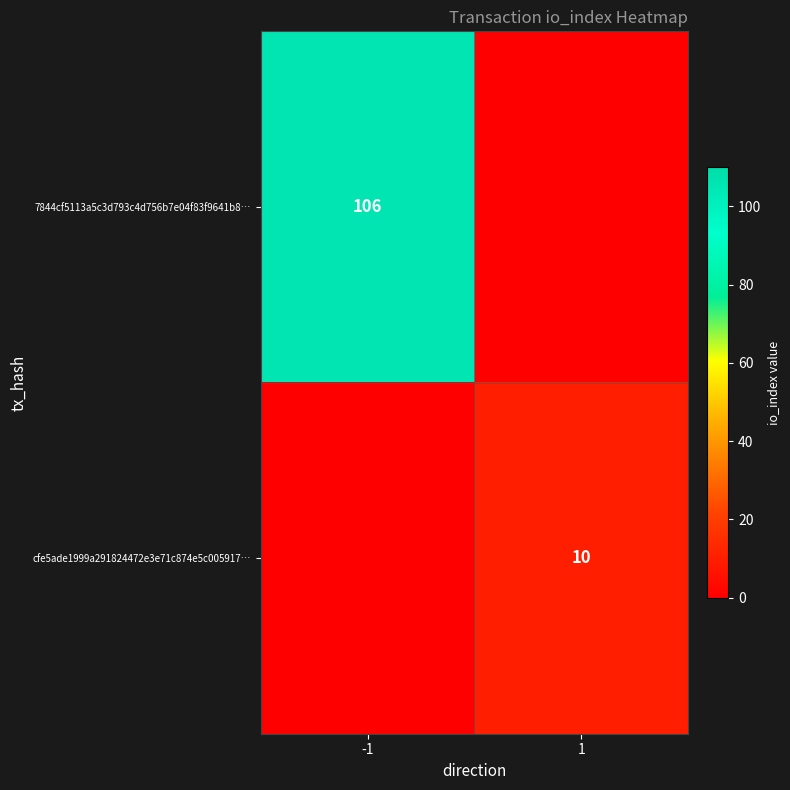

At how many categories does at least one series exceed 92?

1